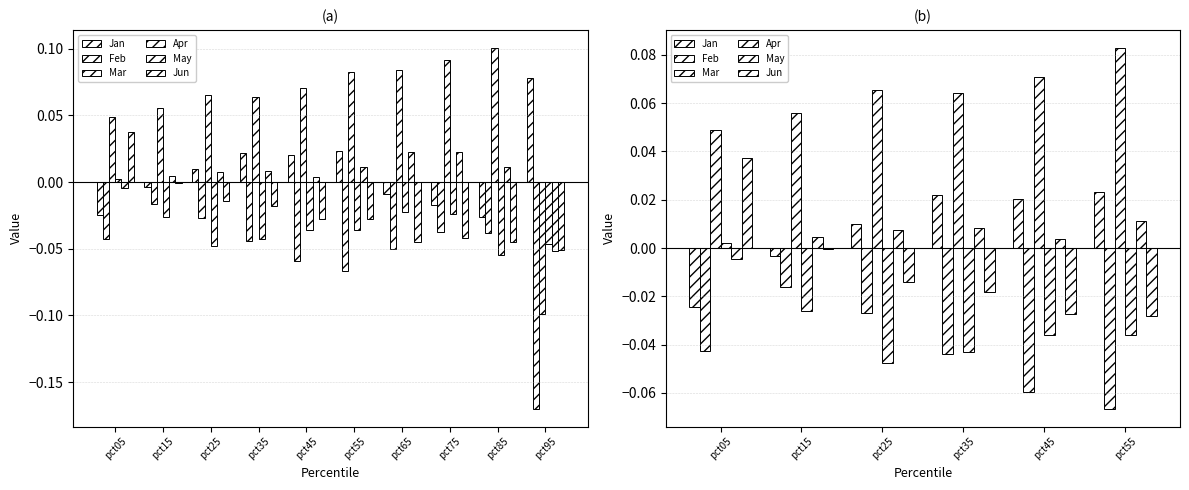

How many data points in May are above 0?

5